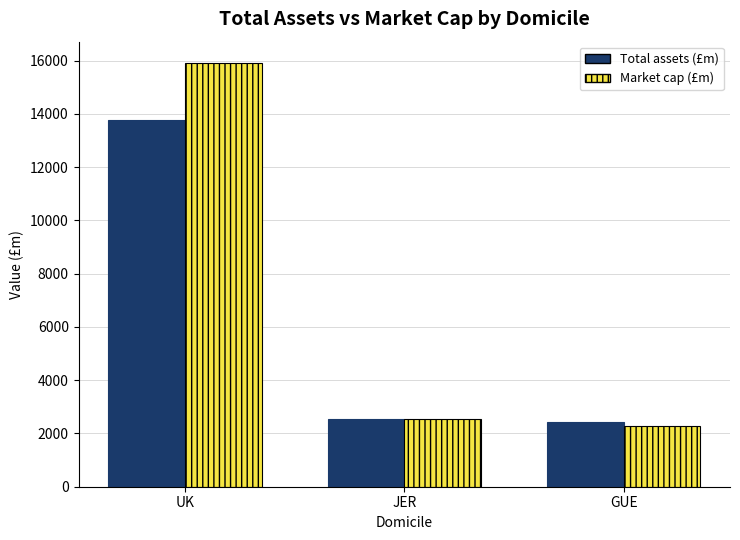

Read the Total assets (£m) value at UK.

13748.9